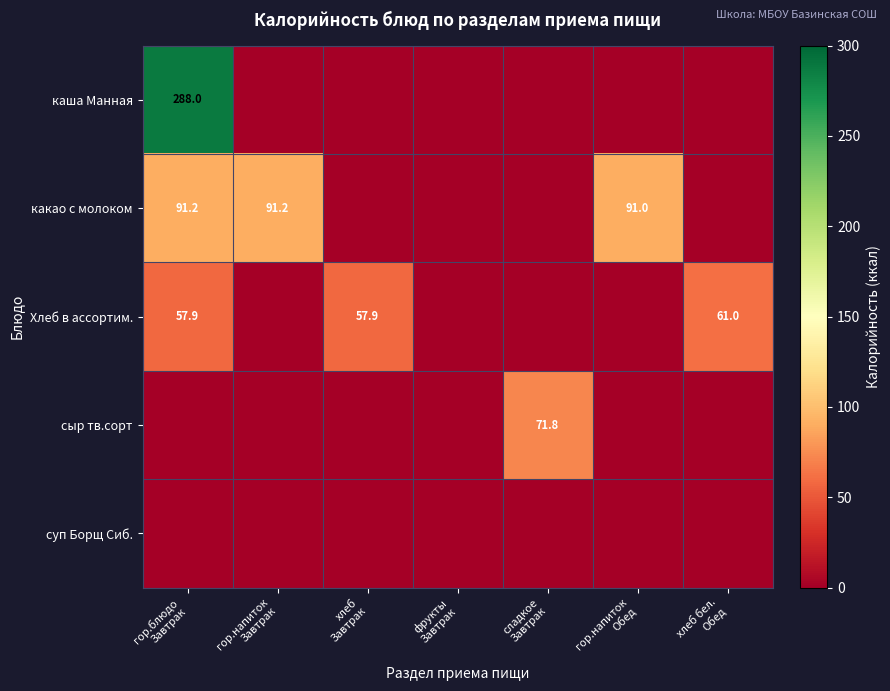

What is the difference between the Хлеб в ассортим. values at хлеб бел. Обед and гор.напиток Обед?

61.0